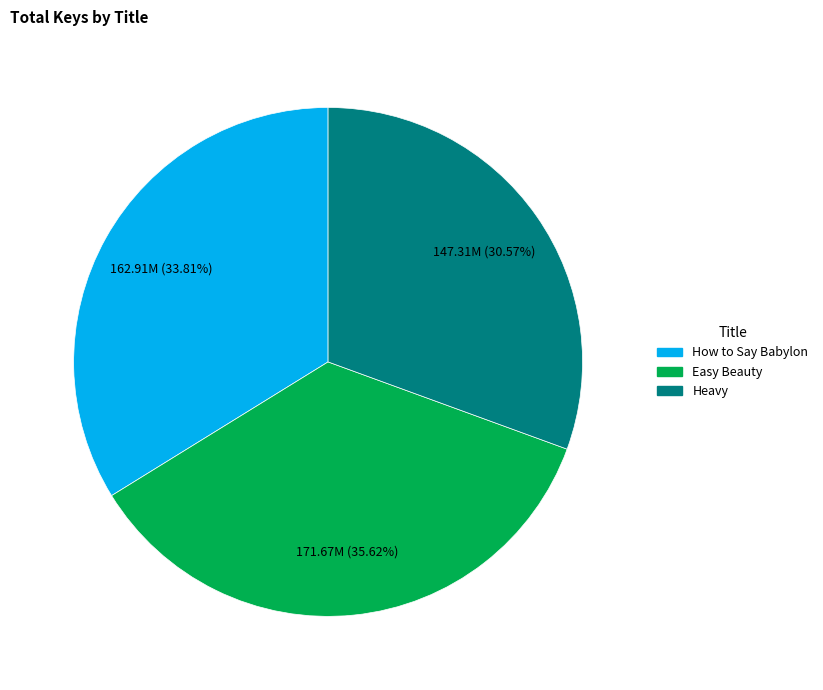

Count the number of slices in the pie.

3